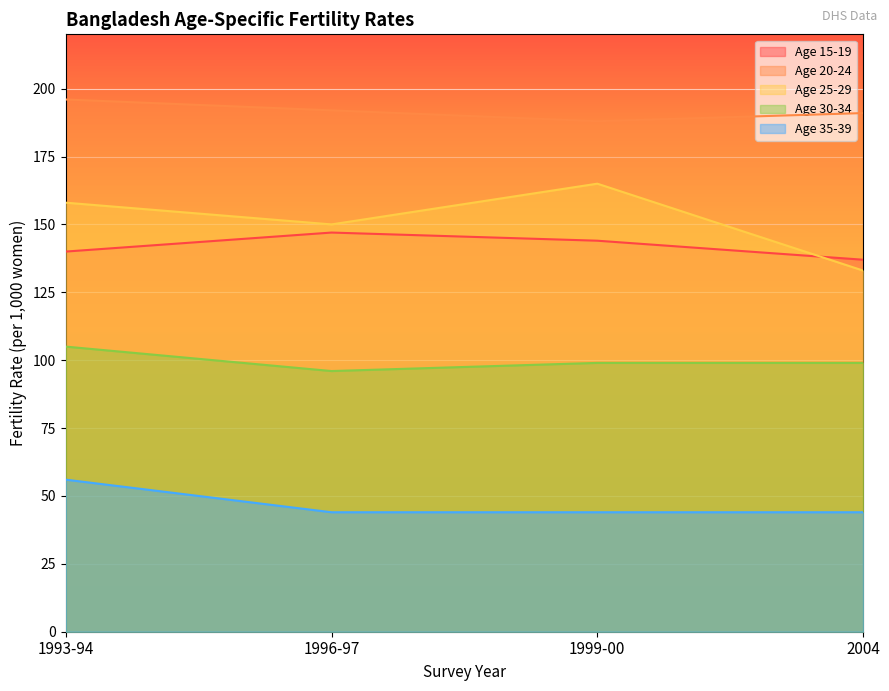

The Age 35-39 series shows 74 at 2004. True or false?

False